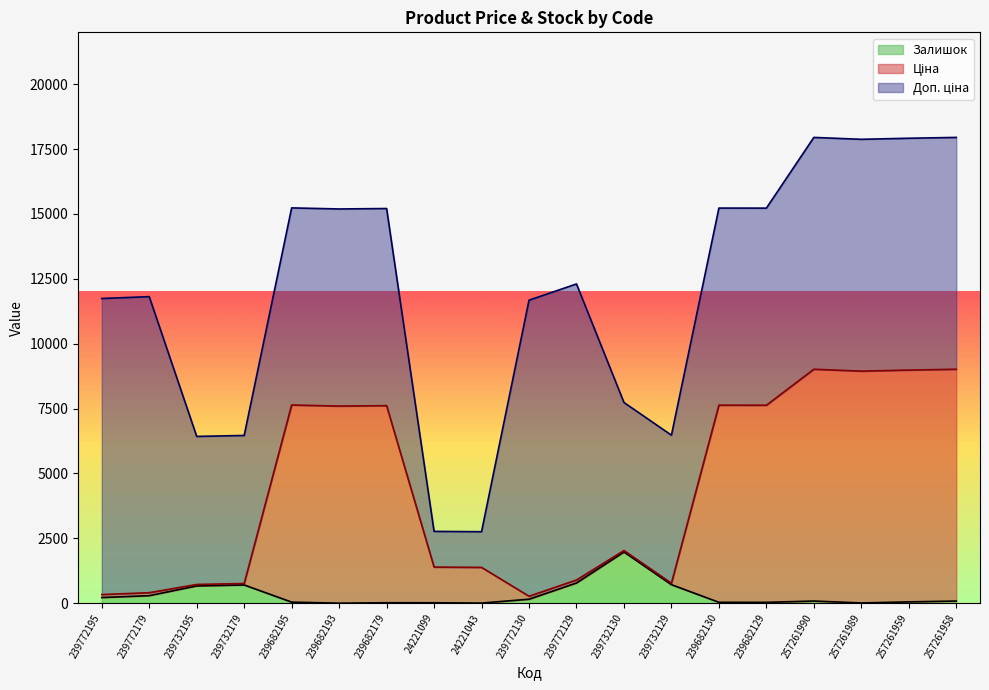

How many data points does each series have?

19